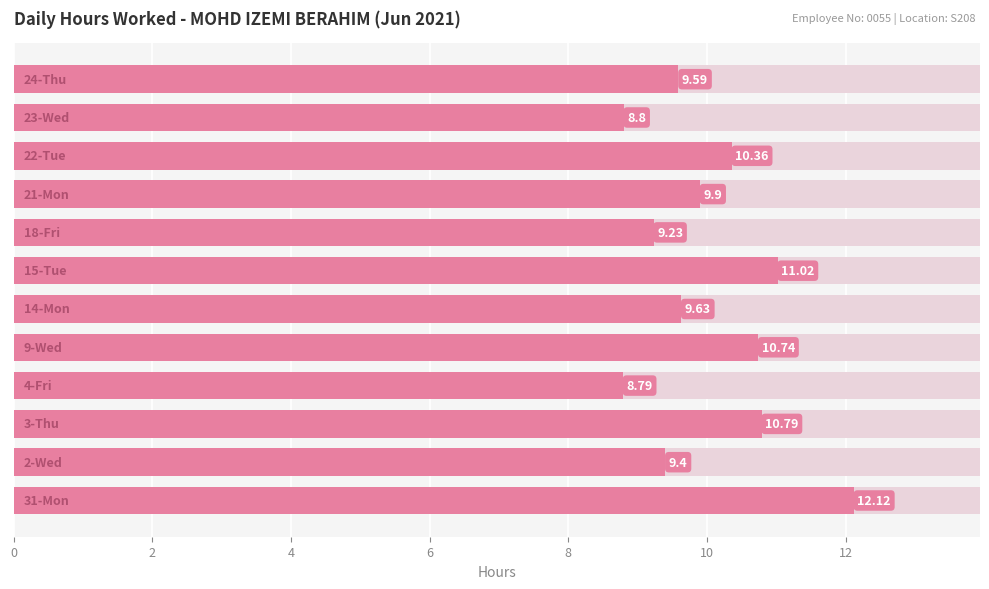

What is the smallest value displayed?

8.8